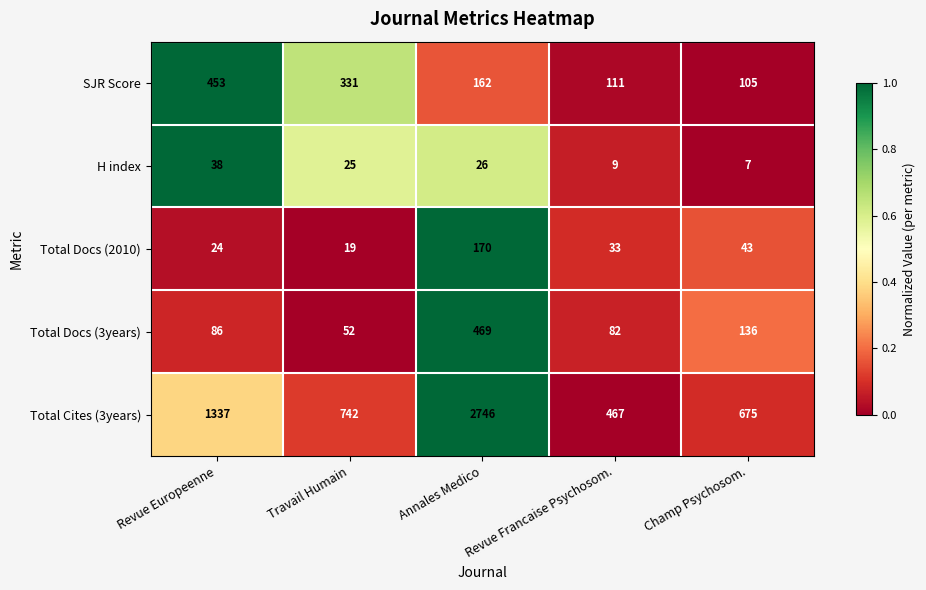

What is the sum of the SJR Score values at Travail Humain and Revue Francaise Psychosom.?

442